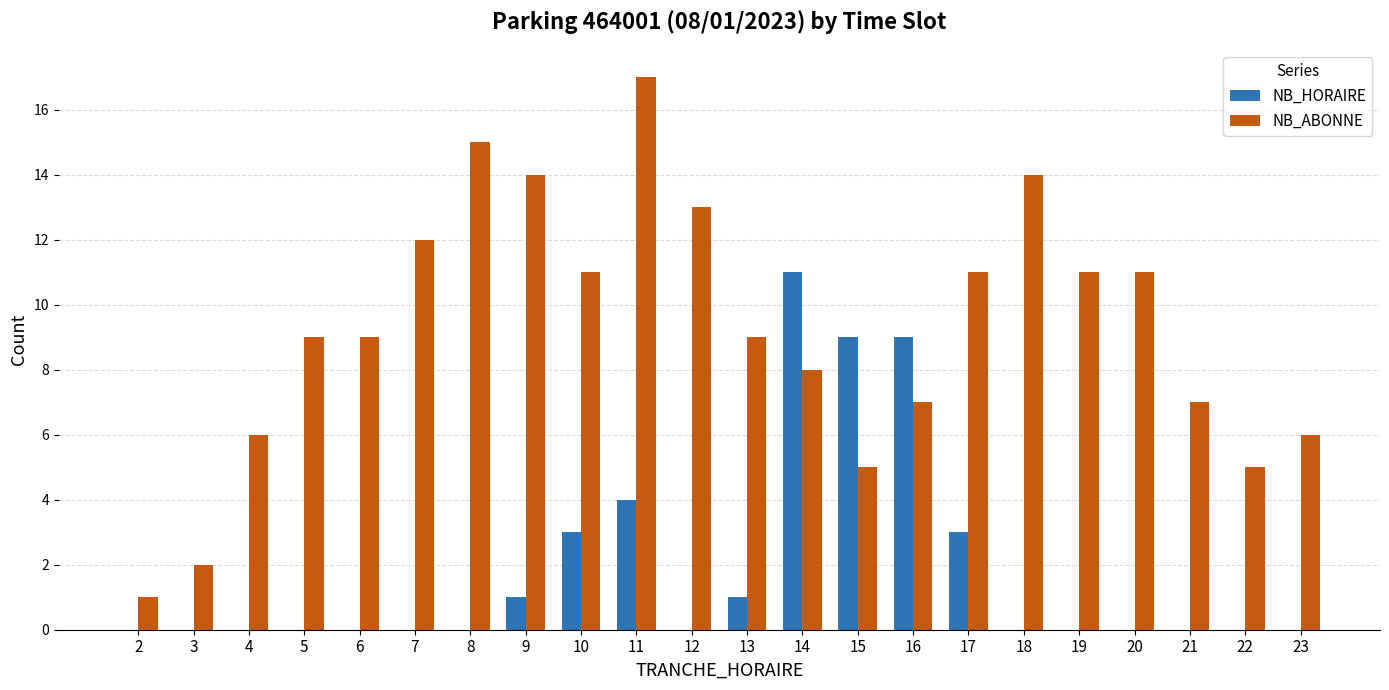

What is the sum of all NB_ABONNE values?

203